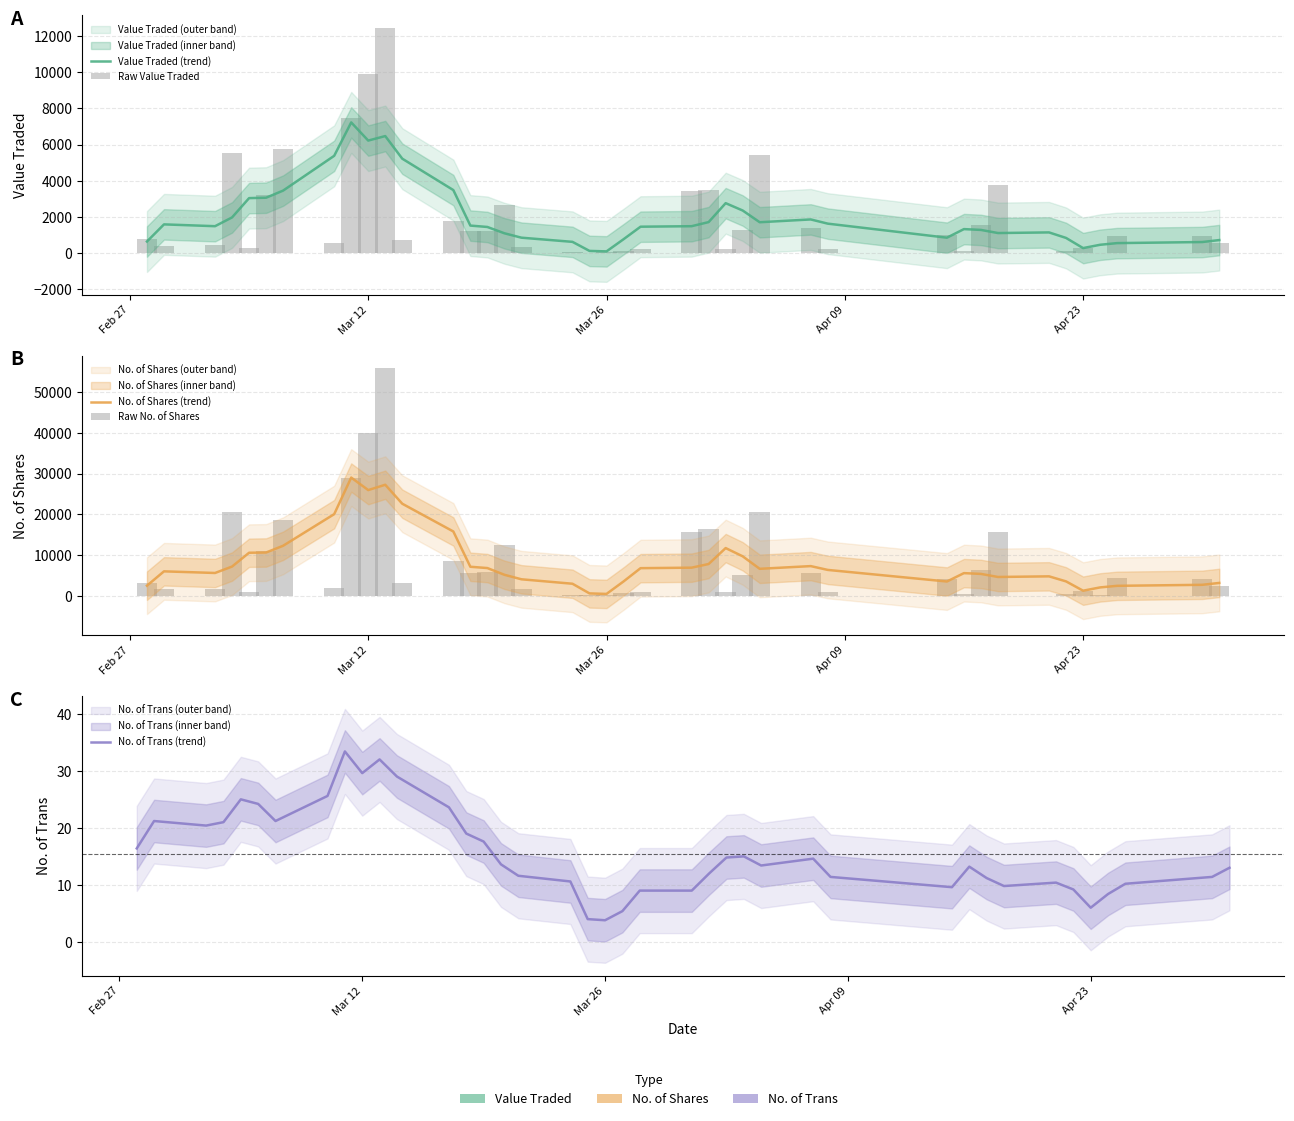

What is the difference between the maximum and minimum values in the No. of Shares (trend) series?

28580.8